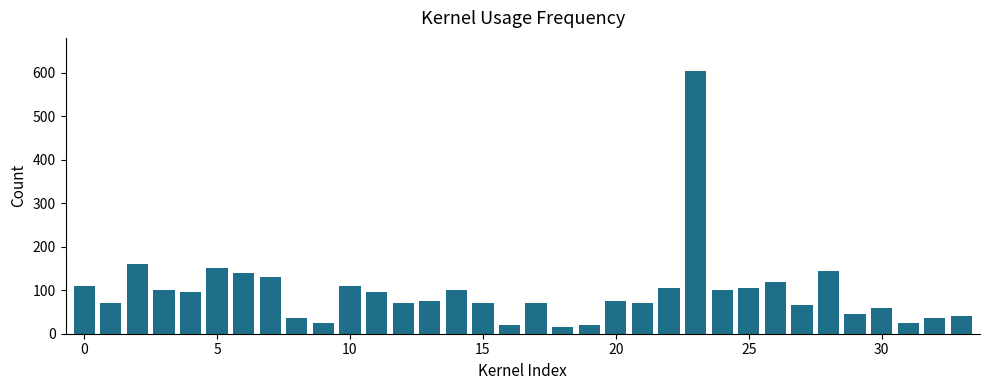

What is the maximum value shown in the chart?

605